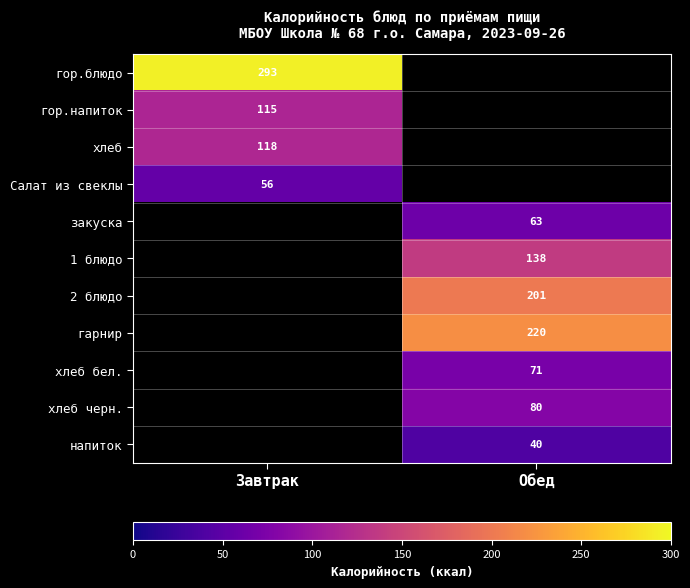

Which has a higher value, Обед or Завтрак?

Завтрак